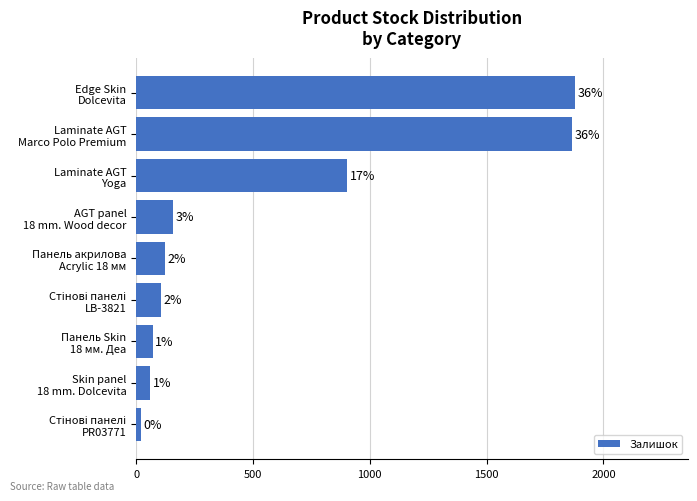

How many bars are there in total?

9